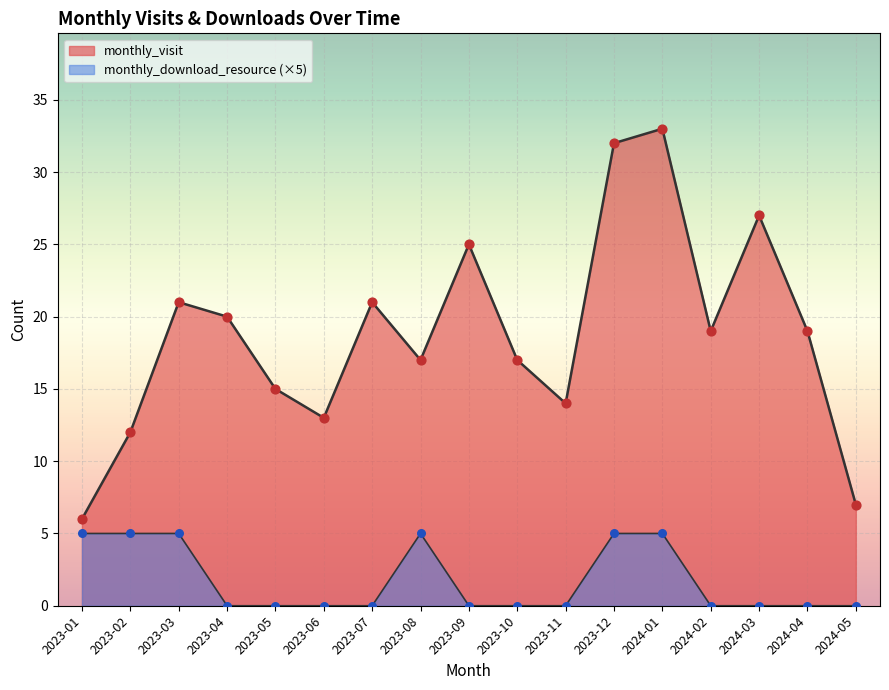

Is the value of monthly_download_resource at 2024-04 greater than the value of monthly_visit at 2023-10?

No